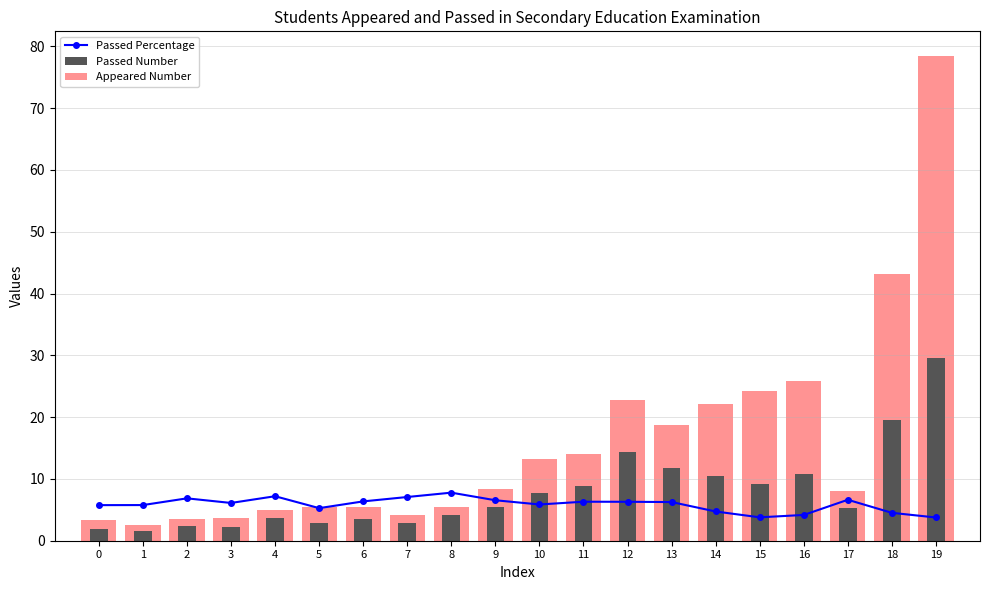

At which label does Passed Percentage first exceed 6?

2